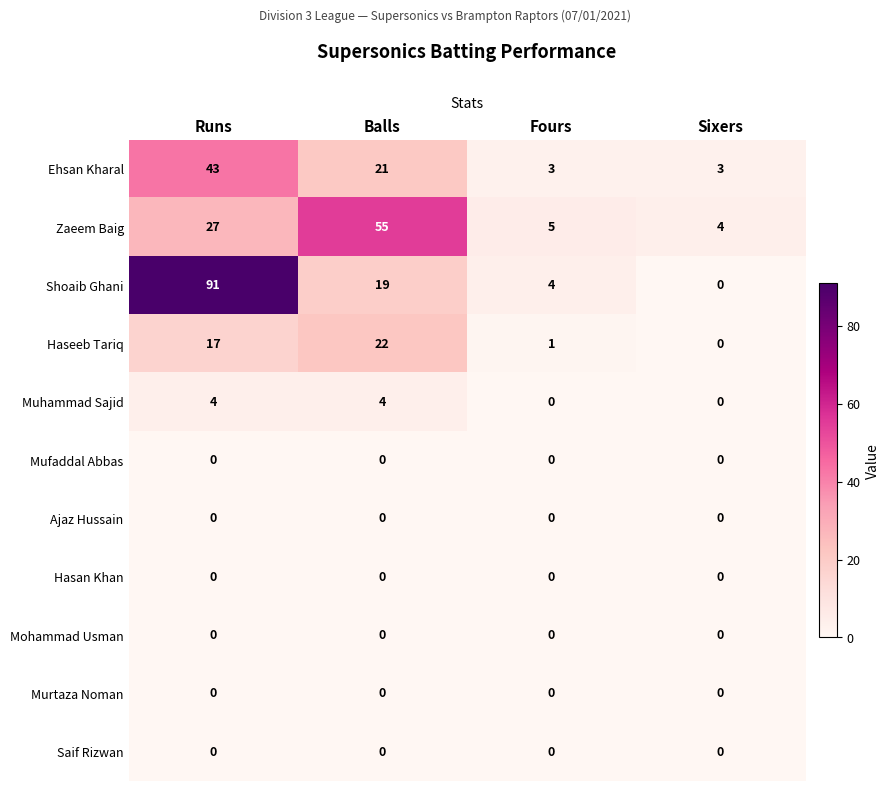

What is the difference between the Zaeem Baig values at Runs and Balls?

28